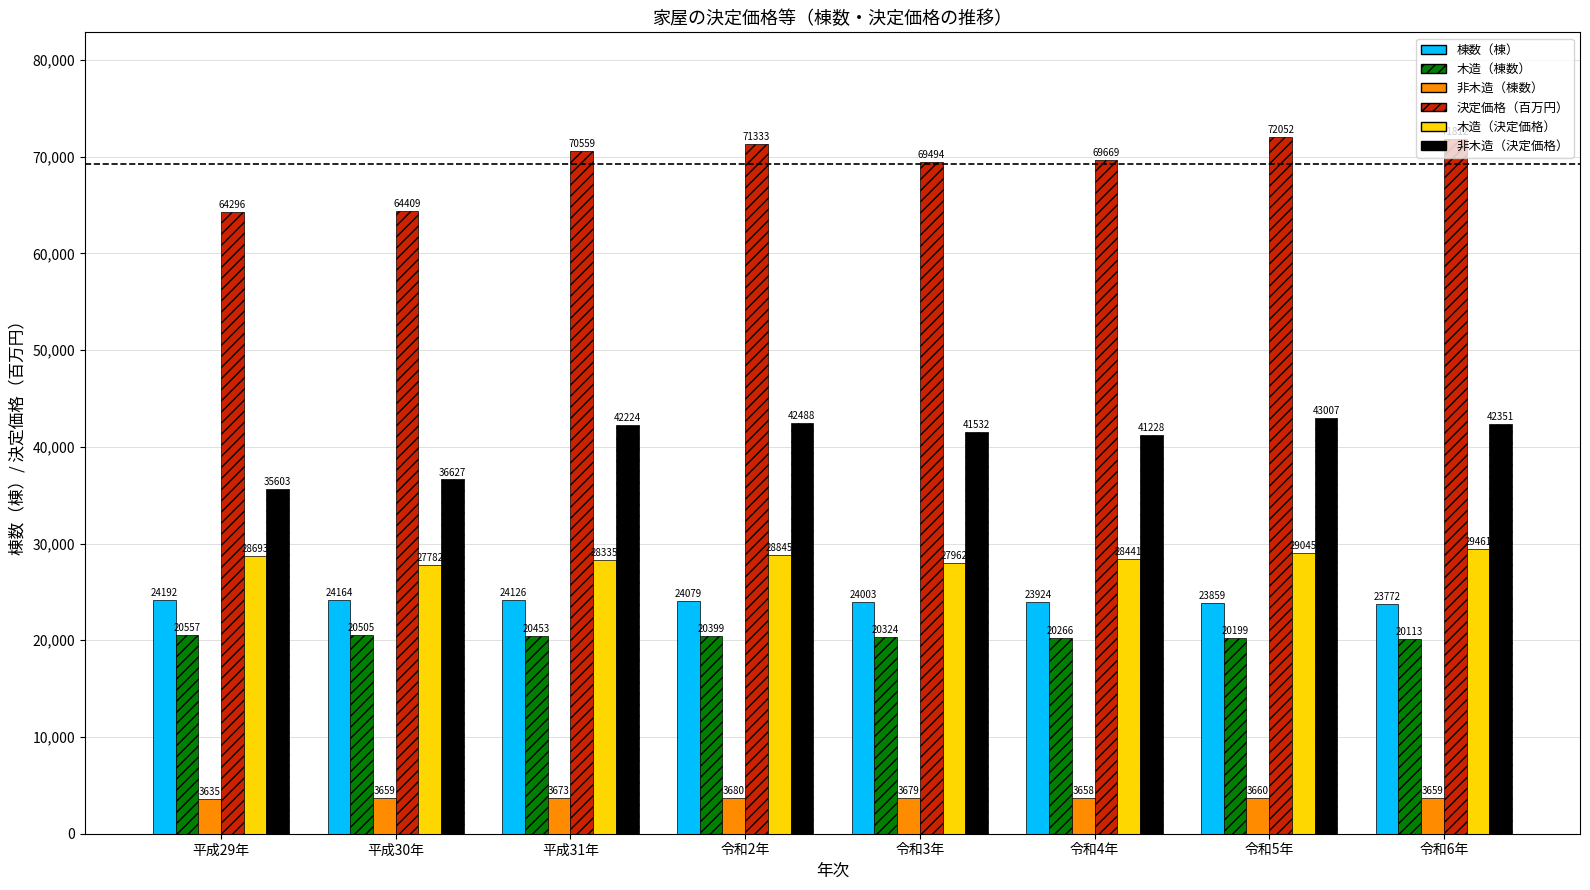

Reading right to left, transcribe all the data shown in this chart.

棟数（棟）: 令和6年=23772	令和5年=23859	令和4年=23924	令和3年=24003	令和2年=24079	平成31年=24126	平成30年=24164	平成29年=24192
木造（棟数）: 令和6年=20113	令和5年=20199	令和4年=20266	令和3年=20324	令和2年=20399	平成31年=20453	平成30年=20505	平成29年=20557
非木造（棟数）: 令和6年=3659	令和5年=3660	令和4年=3658	令和3年=3679	令和2年=3680	平成31年=3673	平成30年=3659	平成29年=3635
決定価格（百万円）: 令和6年=71812	令和5年=72052	令和4年=69669	令和3年=69494	令和2年=71333	平成31年=70559	平成30年=64409	平成29年=64296
木造（決定価格）: 令和6年=29461	令和5年=29045	令和4年=28441	令和3年=27962	令和2年=28845	平成31年=28335	平成30年=27782	平成29年=28693
非木造（決定価格）: 令和6年=42351	令和5年=43007	令和4年=41228	令和3年=41532	令和2年=42488	平成31年=42224	平成30年=36627	平成29年=35603